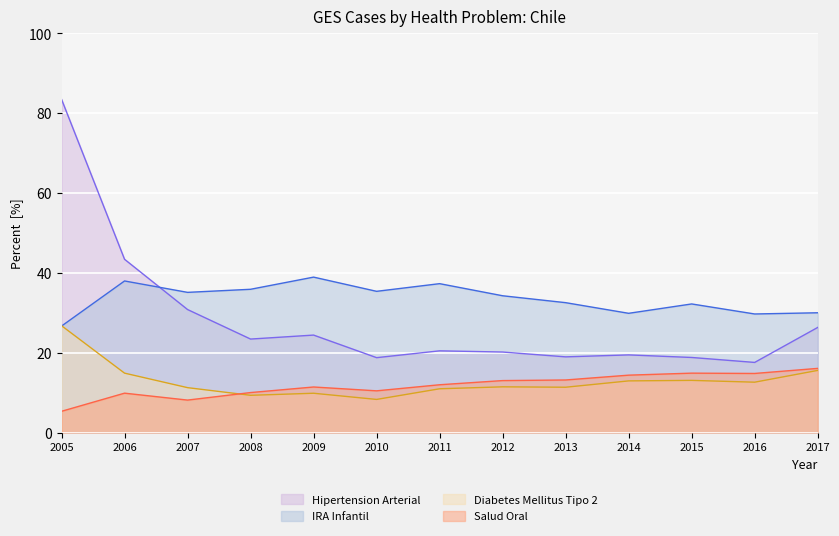

True or false: IRA Infantil and Salud Oral intersect in this chart.

False